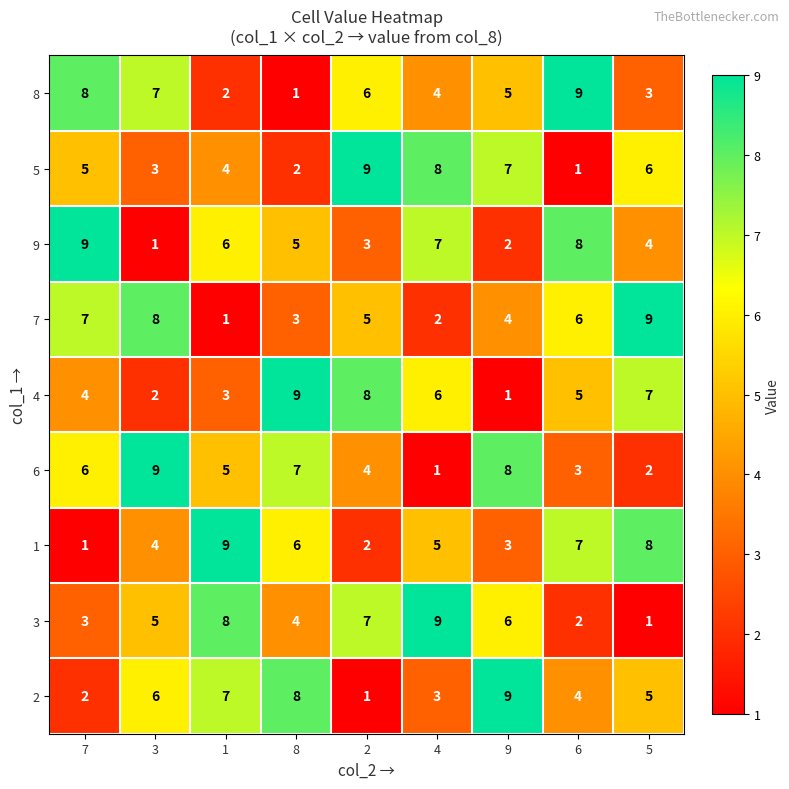

At how many categories does at least one series exceed 7?

9